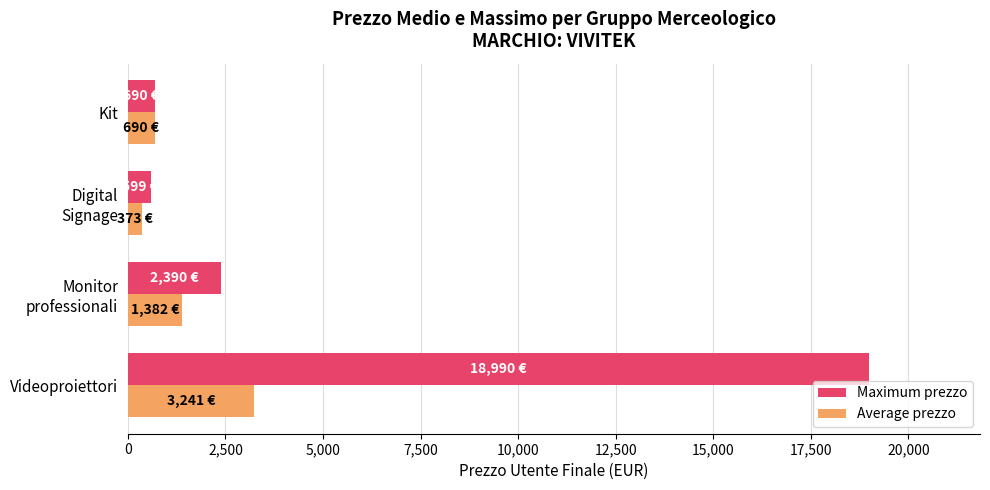

Rank the series by their maximum value, from highest to lowest.

Maximum prezzo, Average prezzo